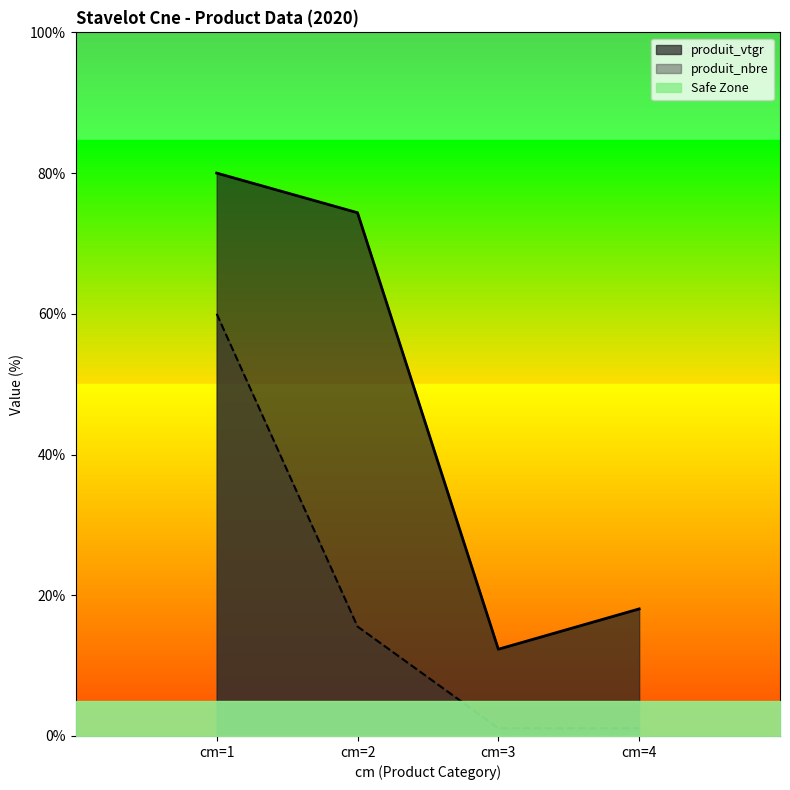

What is the sum of the produit_vtgr values at cm=1 and cm=4?

98.1